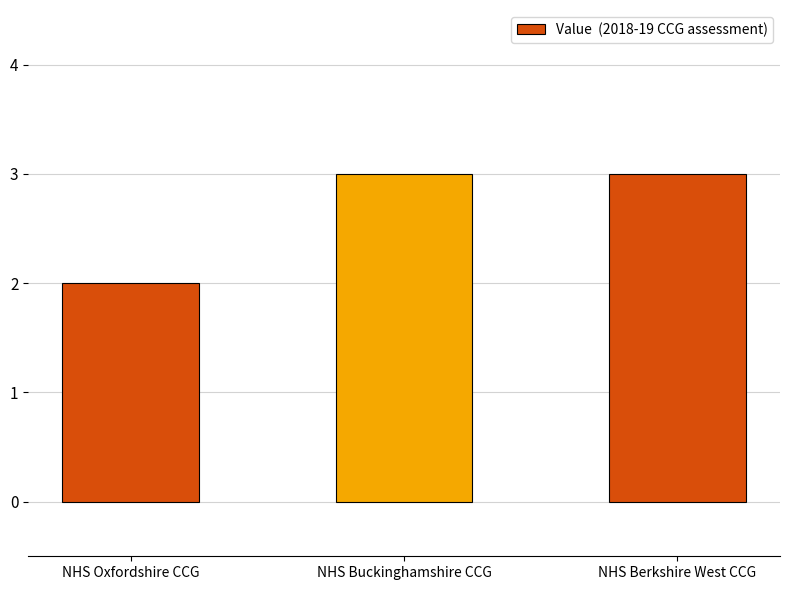

How many values are between 2 and 3?

3